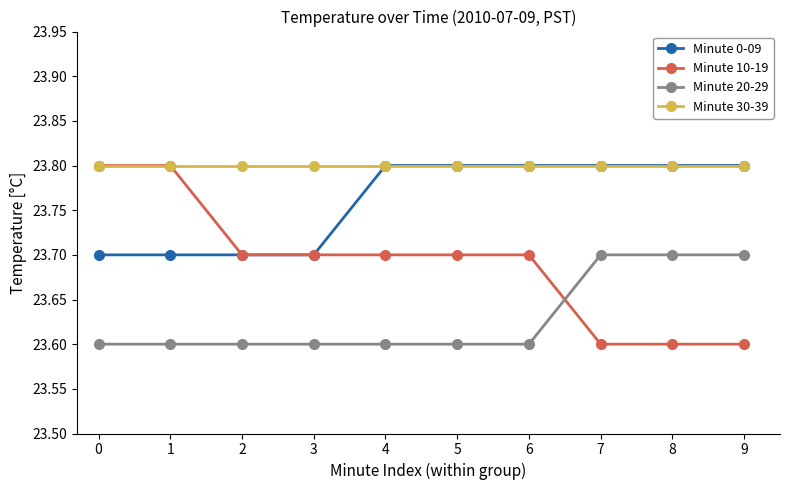

True or false: Minute 30-39 and Minute 20-29 cross at least once.

False